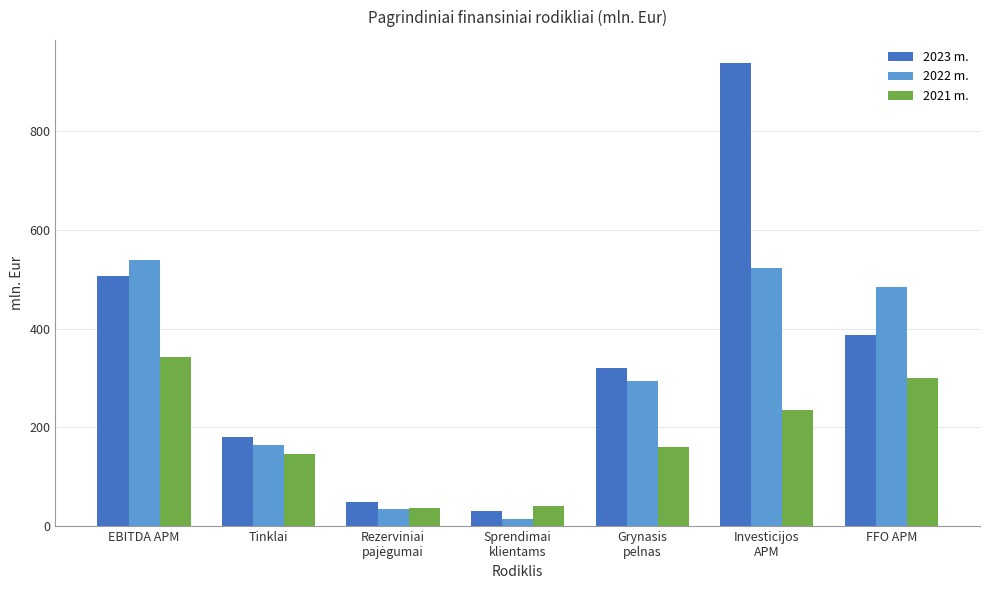

Rank the series by their maximum value, from highest to lowest.

2023 m., 2022 m., 2021 m.